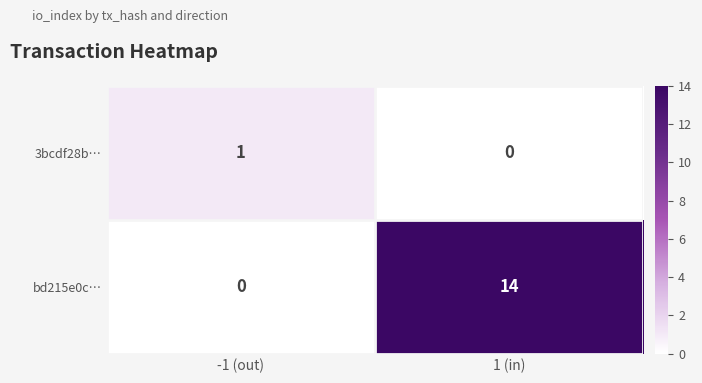

Which series has the widest spread of values?

bd215e0c…